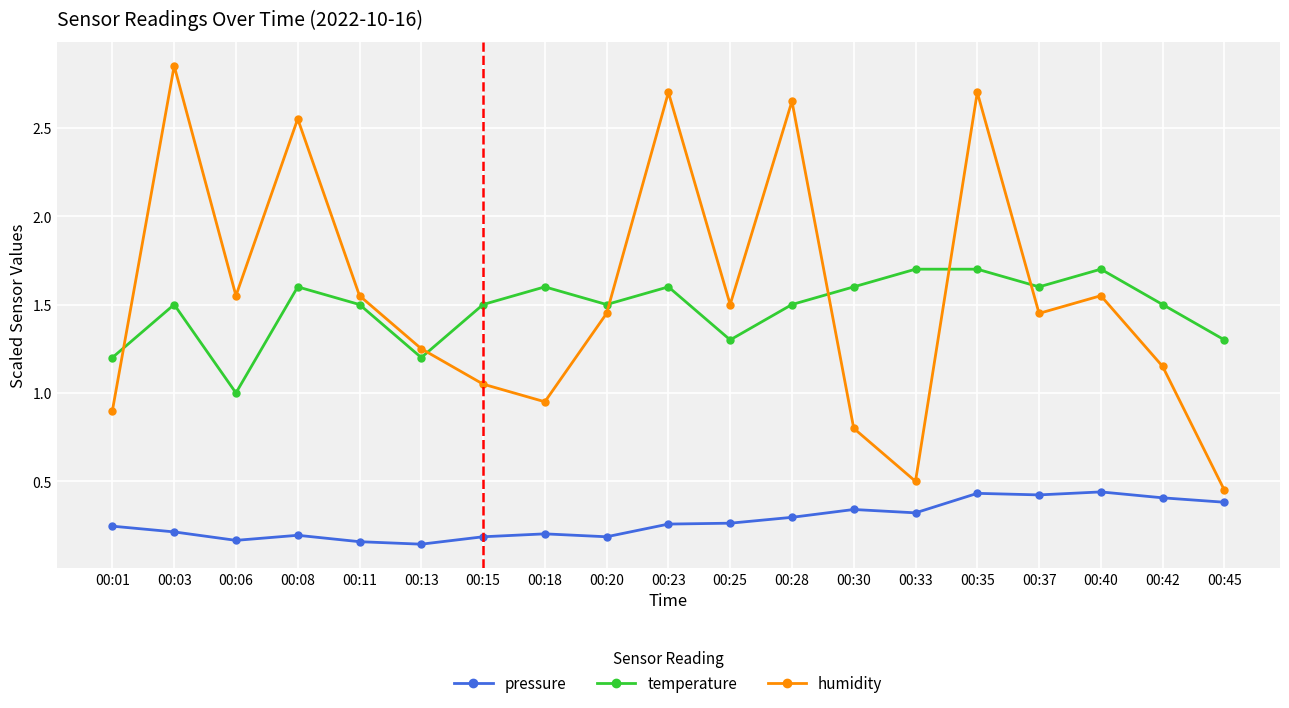

At which category does temperature reach its first local peak?

00:03